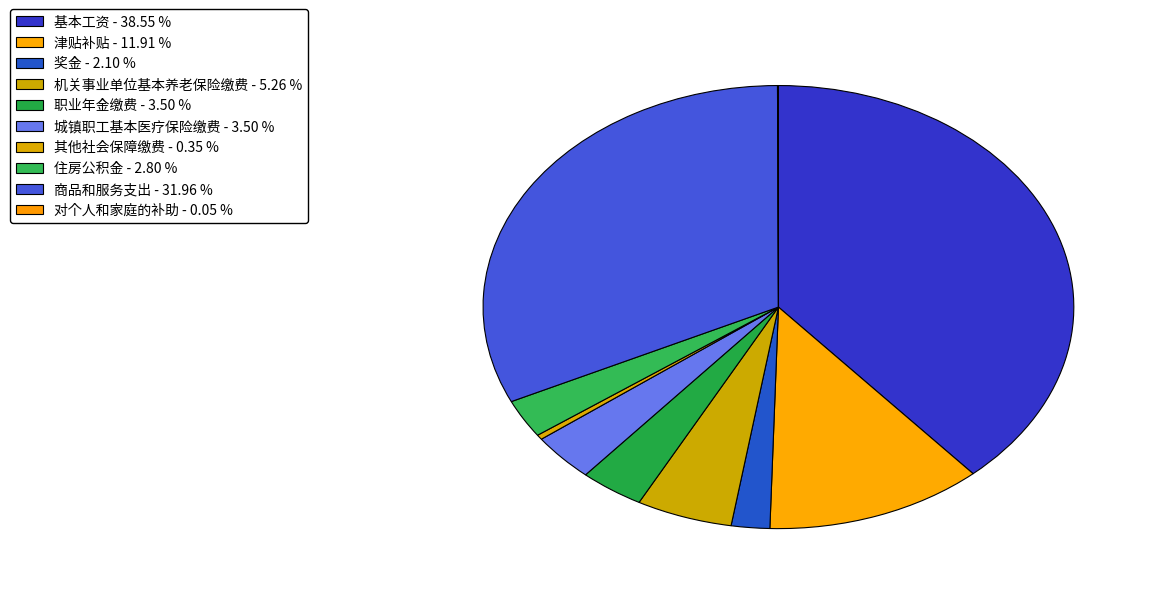

To the nearest percent, what is the average slice percentage?

10%